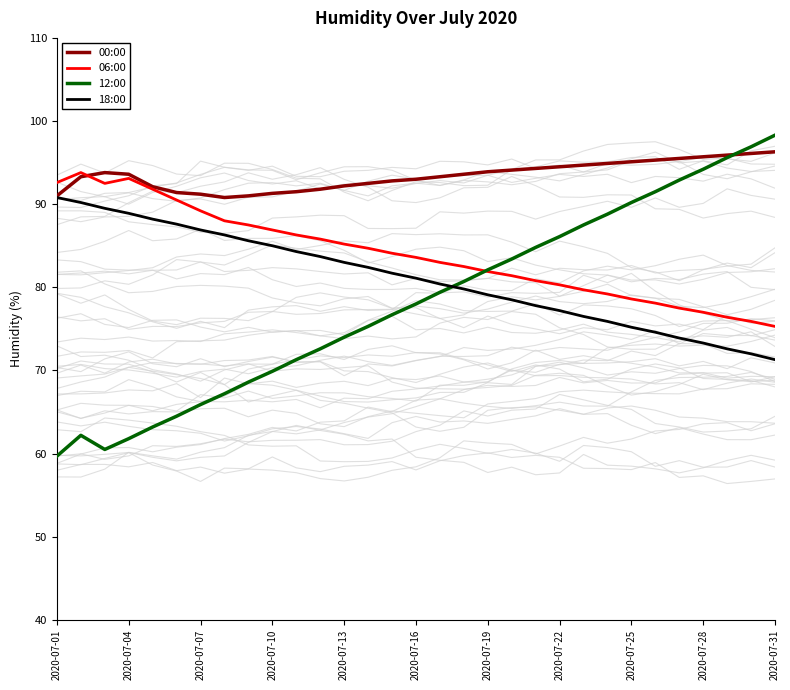

True or false: 12:00 has more than 1 points higher than both neighbors.

False